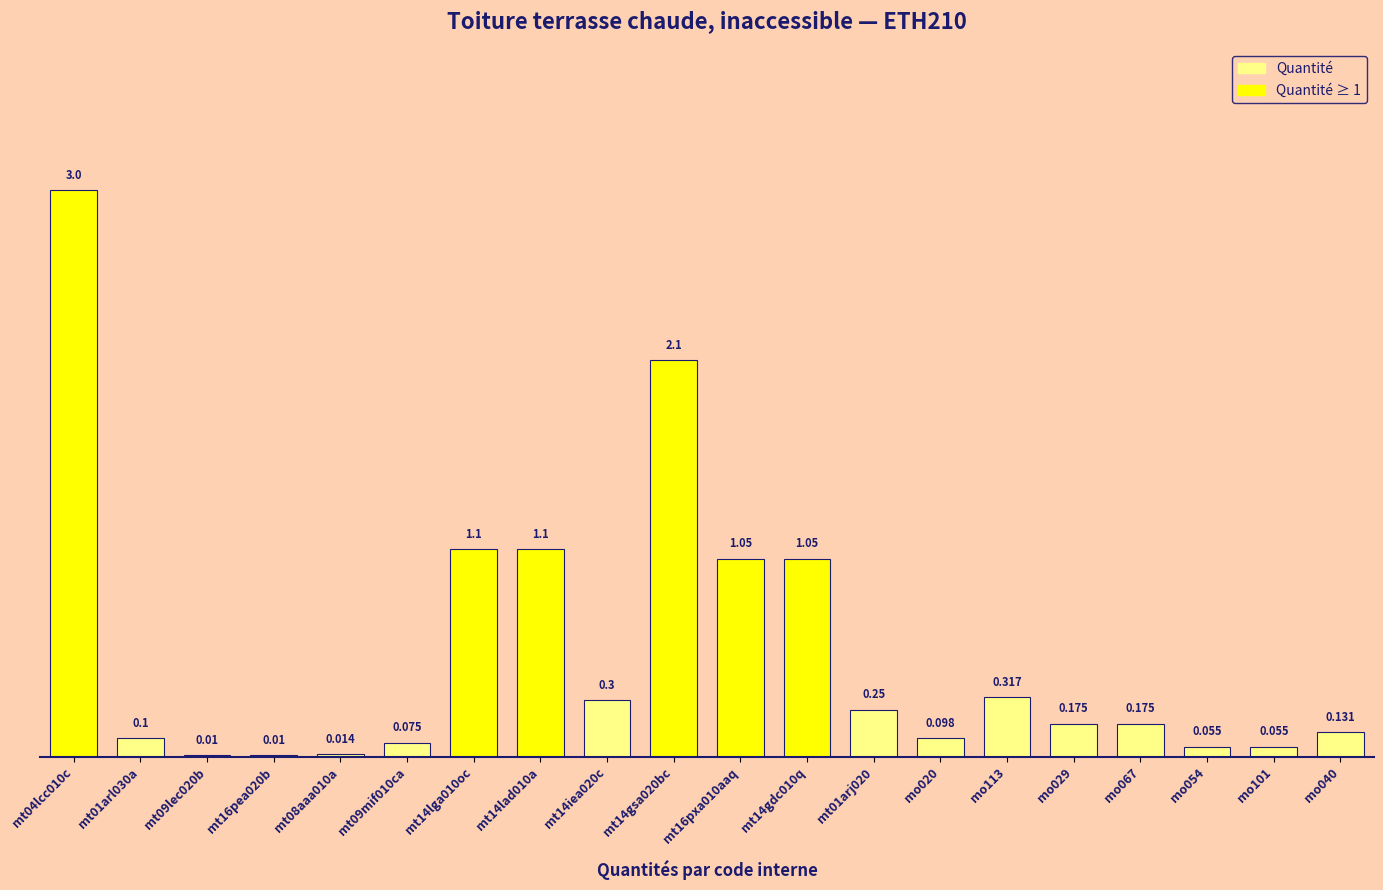

Rank the categories by value from highest to lowest.

mt04lcc010c, mt14gsa020bc, mt14lga010oc, mt14lad010a, mt16pxa010aaq, mt14gdc010q, mo113, mt14iea020c, mt01arj020, mo029, mo067, mo040, mt01arl030a, mo020, mt09mif010ca, mo054, mo101, mt08aaa010a, mt09lec020b, mt16pea020b